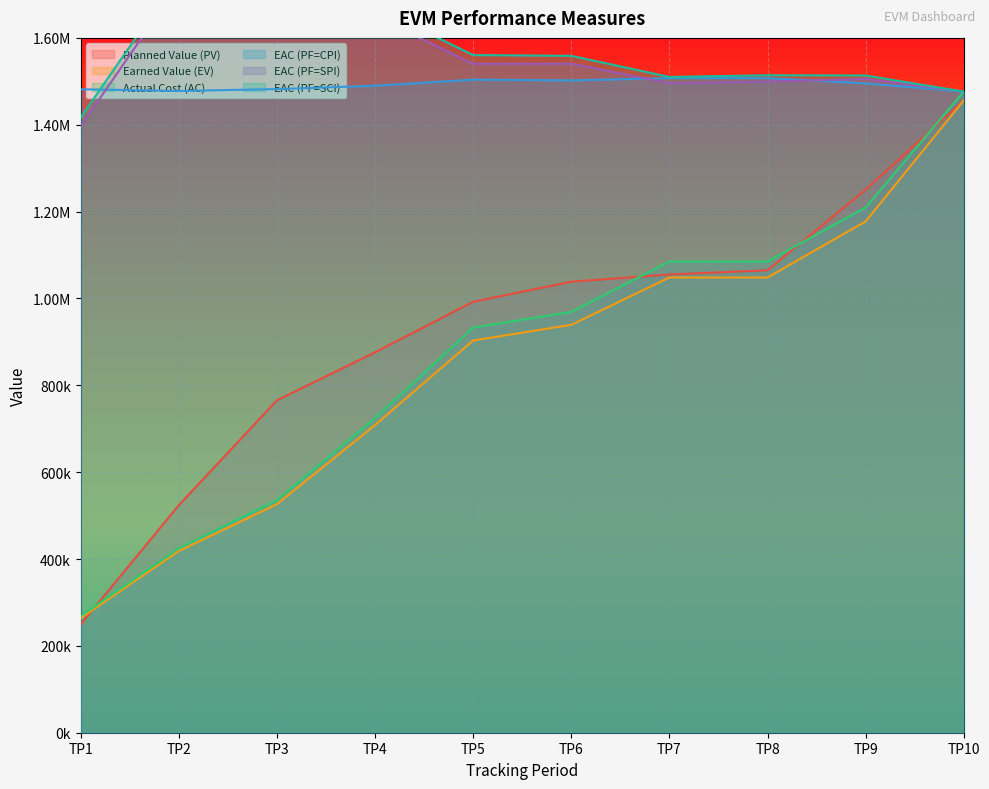

List the labels in order of EAC (PF=SCI) value, largest first.

TP3, TP2, TP4, TP5, TP6, TP8, TP9, TP7, TP10, TP1